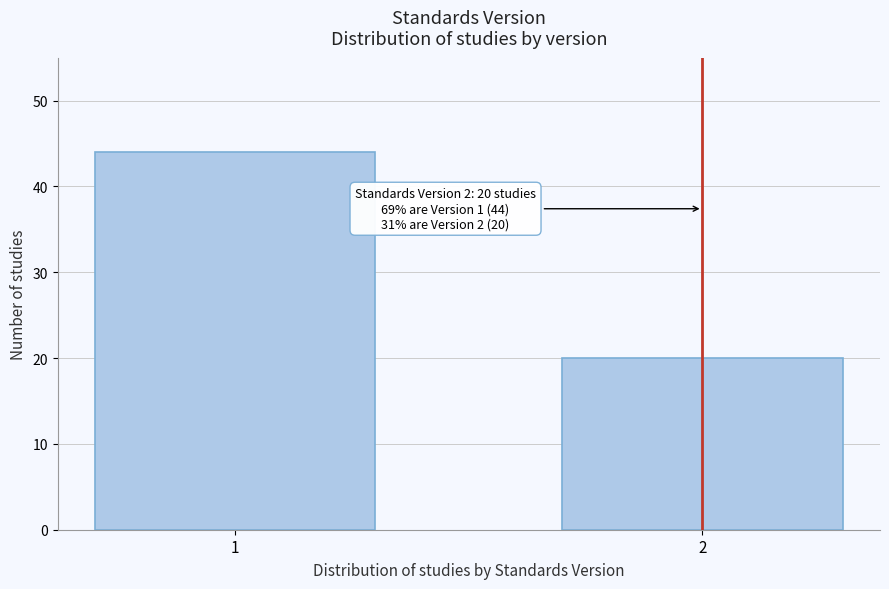

Reading right to left, list all the values displayed in this chart.

2=20	1=44